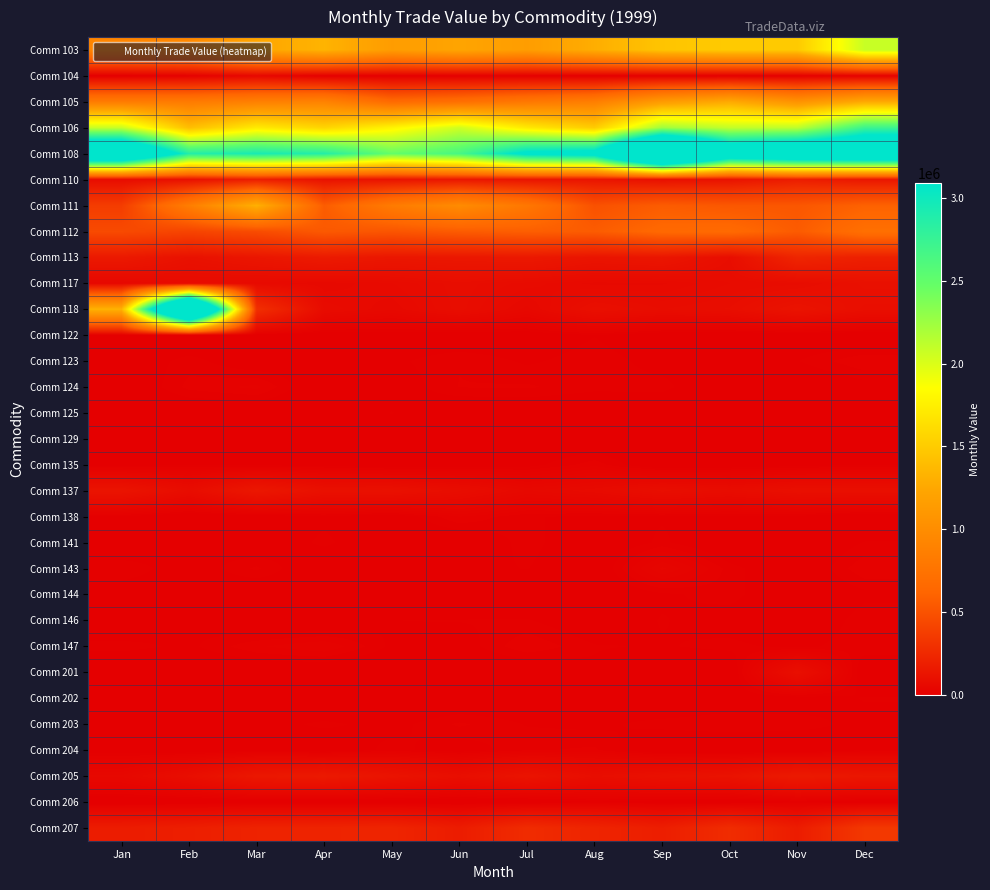

What is the maximum value shown in the chart?

5350518